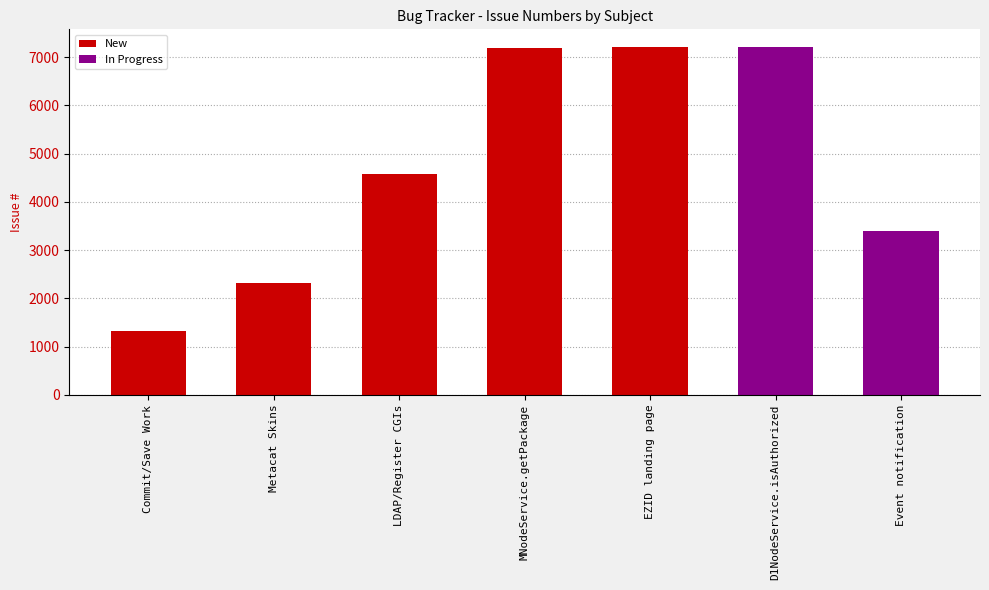

What position from the left is EZID landing page?

5